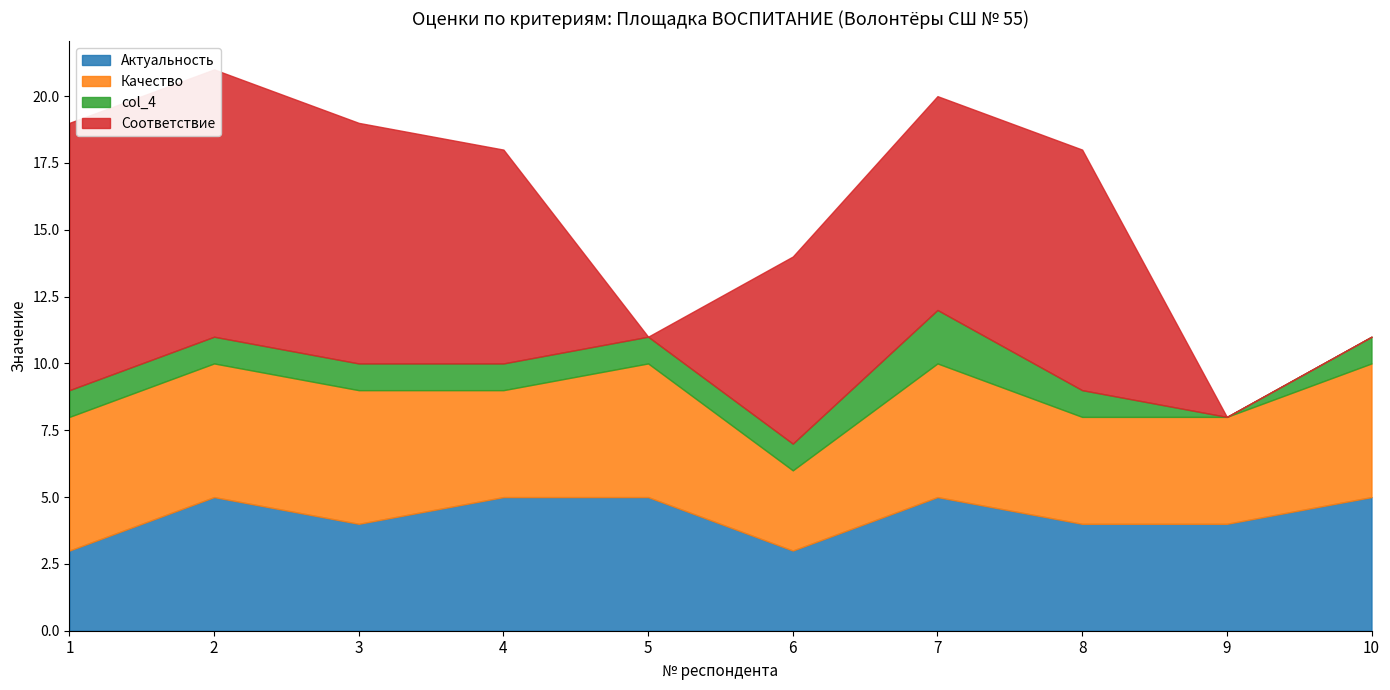

Which series has the widest spread of values?

Соответствие